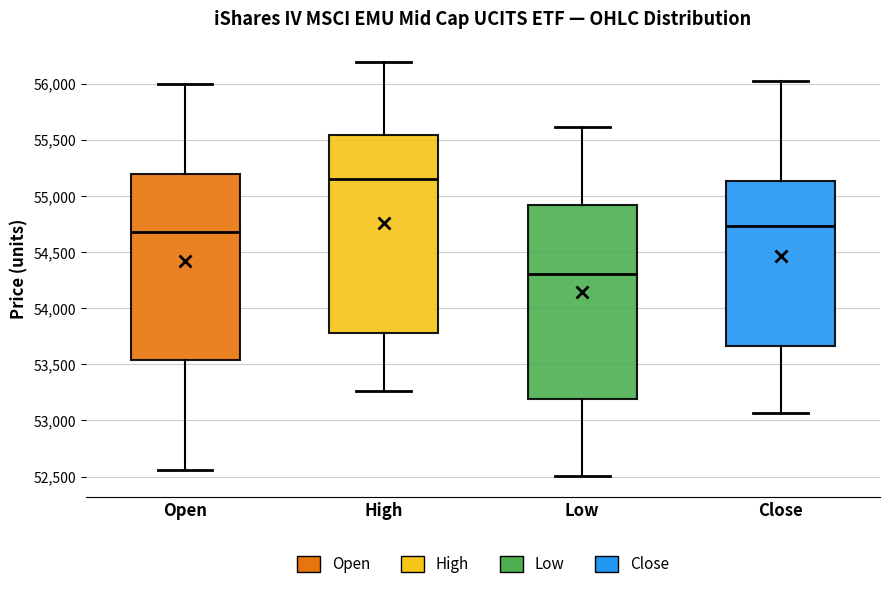

Reading left to right, transcribe this box plot: for each box, give where its median line is, the range the box spans, and where its two whiskers end, as read against the y-axis. The values are not printed on the chart, so give them approximately, as read against the axis.

Open: median 54700, box 53550 to 55200, whiskers 52550 to 56000
High: median 55150, box 53800 to 55550, whiskers 53250 to 56200
Low: median 54300, box 53200 to 54900, whiskers 52500 to 55600
Close: median 54750, box 53650 to 55150, whiskers 53050 to 56000